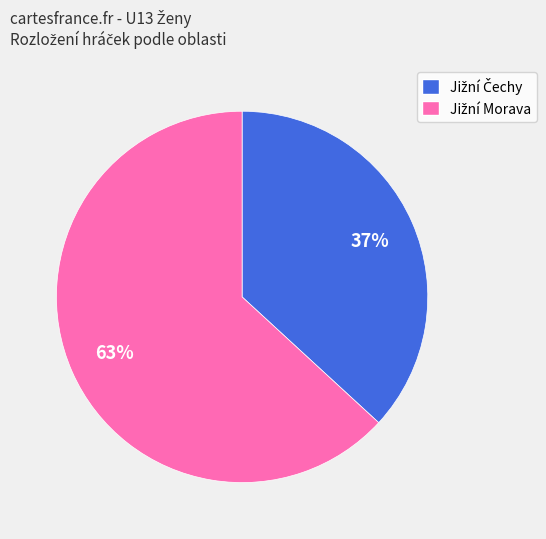

Does any single category account for the majority?

Yes